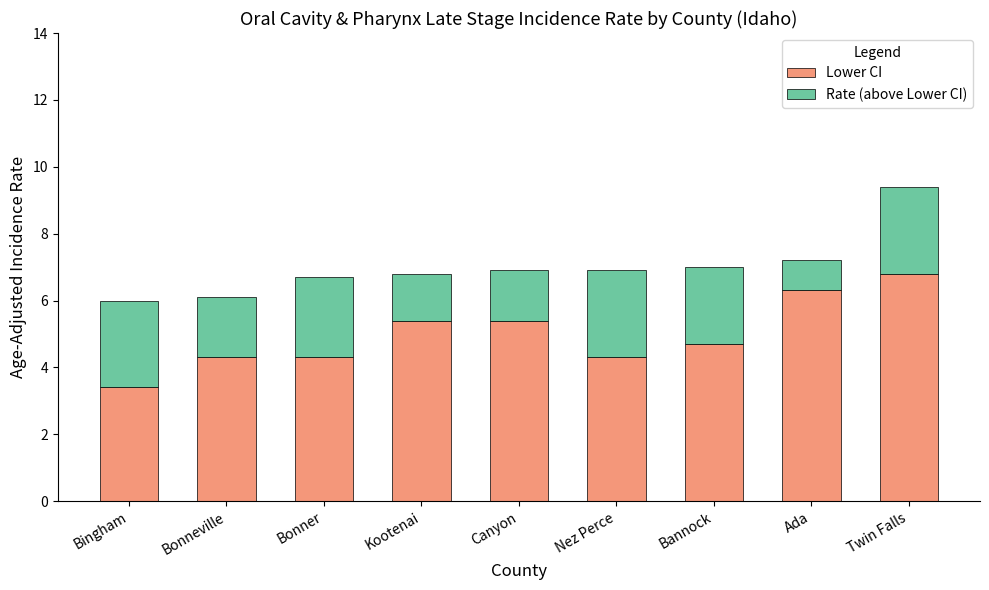

Is it true that Lower CI equals 5.4 at Kootenai?

True